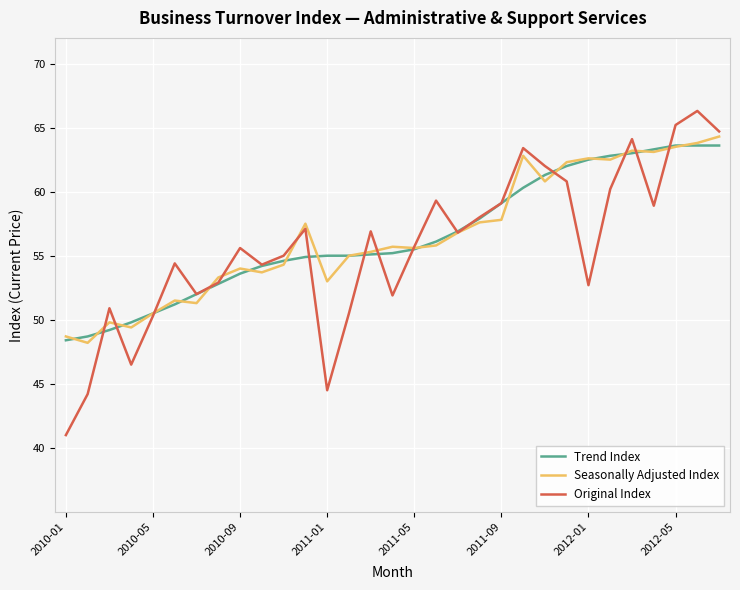

What is the smallest value displayed?

41.0